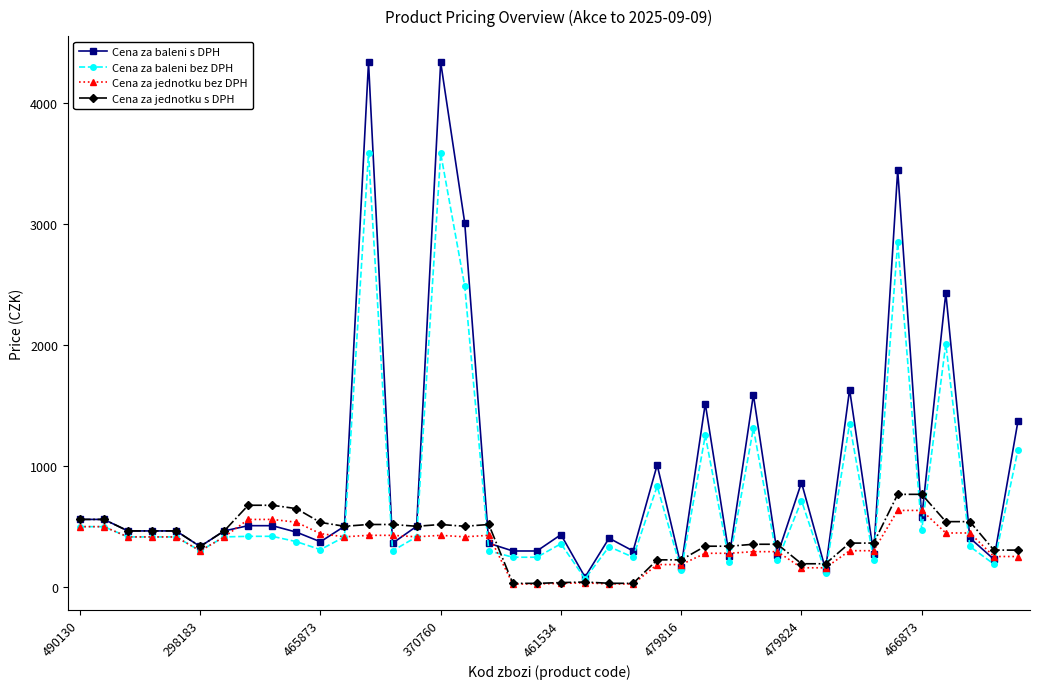

True or false: Cena za baleni bez DPH has more than 0 points higher than both neighbors.

True